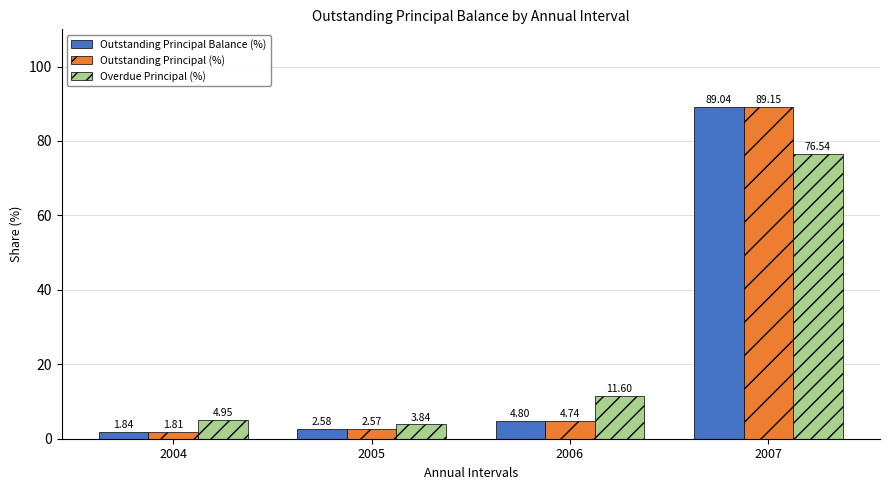

What is the total value across all series at 2006?

21.1